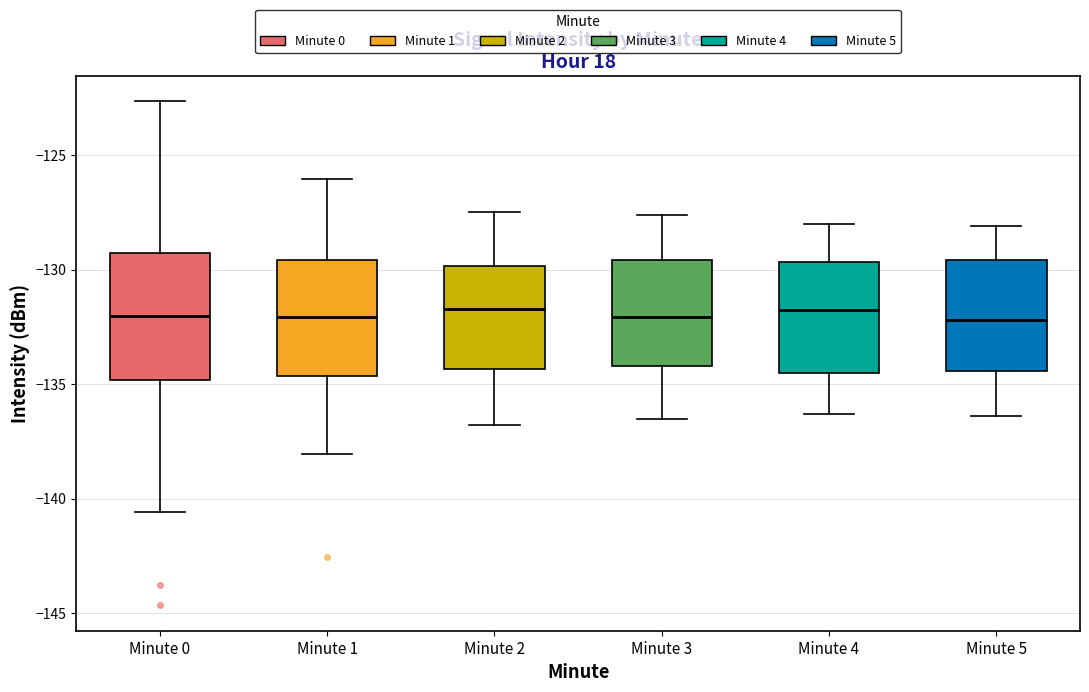

Reading left to right, transcribe this box plot: for each box, give where its median line is, the range the box spans, and where its two whiskers end, as read against the y-axis. The values are not printed on the chart, so give them approximately, as read against the axis.

Minute 0: median -132.0, box -135.0 to -129.5, whiskers -140.5 to -122.5
Minute 1: median -132.0, box -134.5 to -129.5, whiskers -138.0 to -126.0
Minute 2: median -131.5, box -134.5 to -130.0, whiskers -137.0 to -127.5
Minute 3: median -132.0, box -134.0 to -129.5, whiskers -136.5 to -127.5
Minute 4: median -131.5, box -134.5 to -129.5, whiskers -136.5 to -128.0
Minute 5: median -132.0, box -134.5 to -129.5, whiskers -136.5 to -128.0